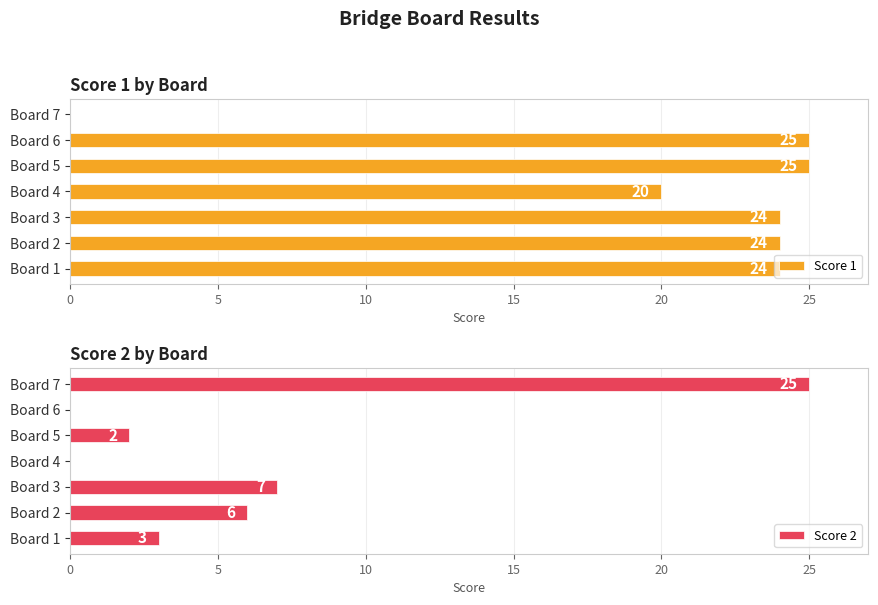

How many distinct data groups are displayed?

2